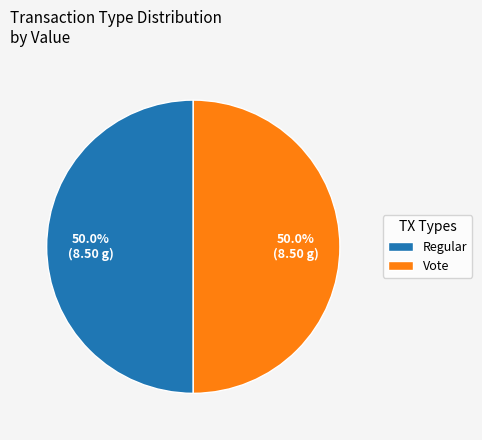

Combined, what portion of the pie is Regular and Vote?

100.0%